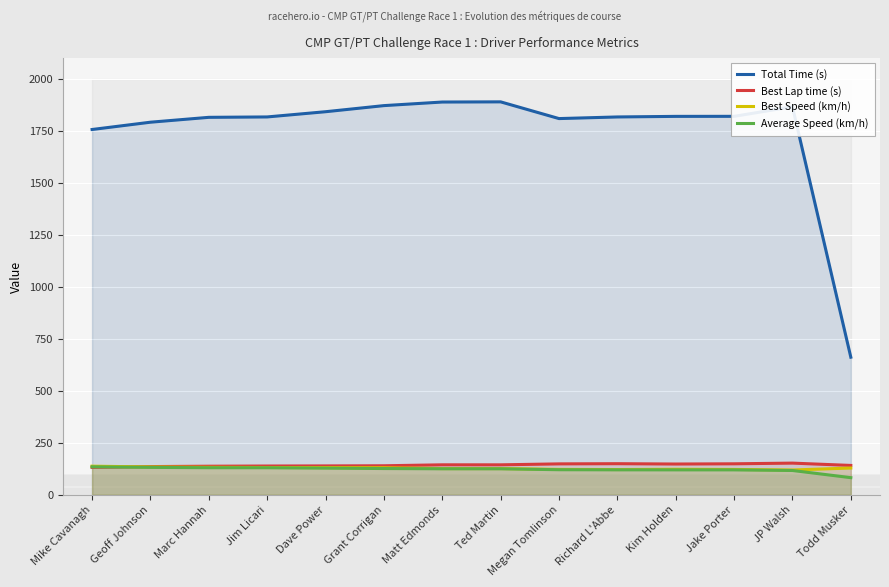

Which series has the largest total across all categories?

Total Time (s)